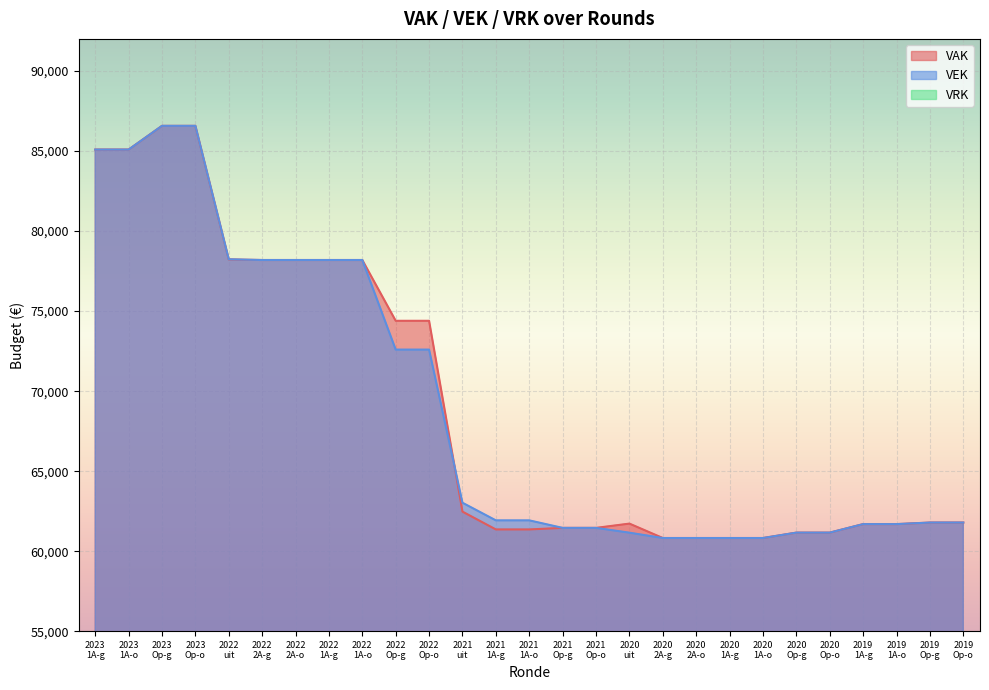

What is the minimum value for VAK?

60827